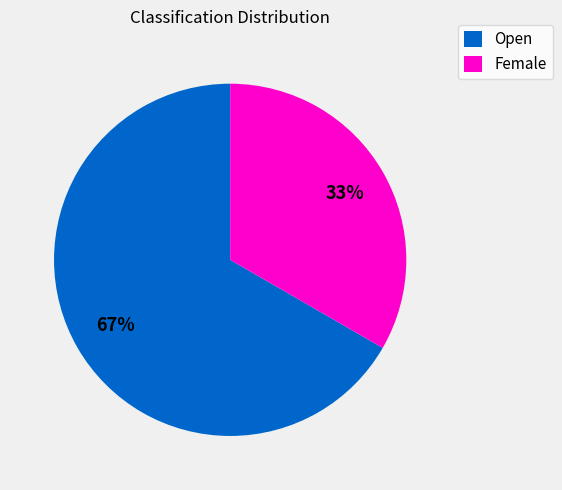

To the nearest percent, what is the combined percentage of Open and Female?

100%